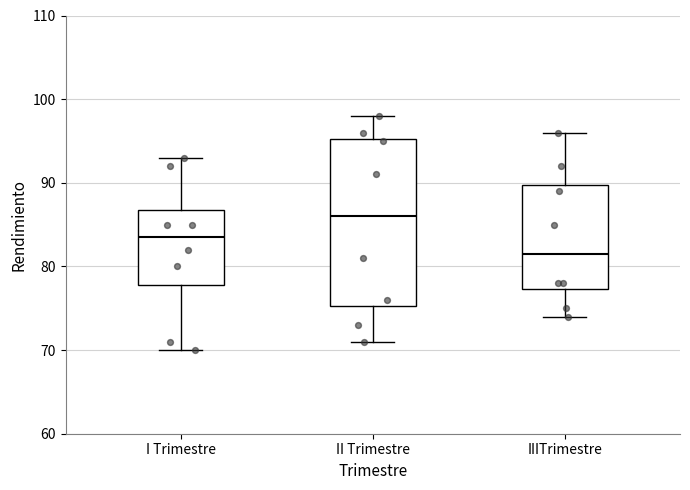

Where is the lower edge of the box for II Trimestre on the y-axis? The values are not printed on the chart, so give them approximately, as read against the axis.

75